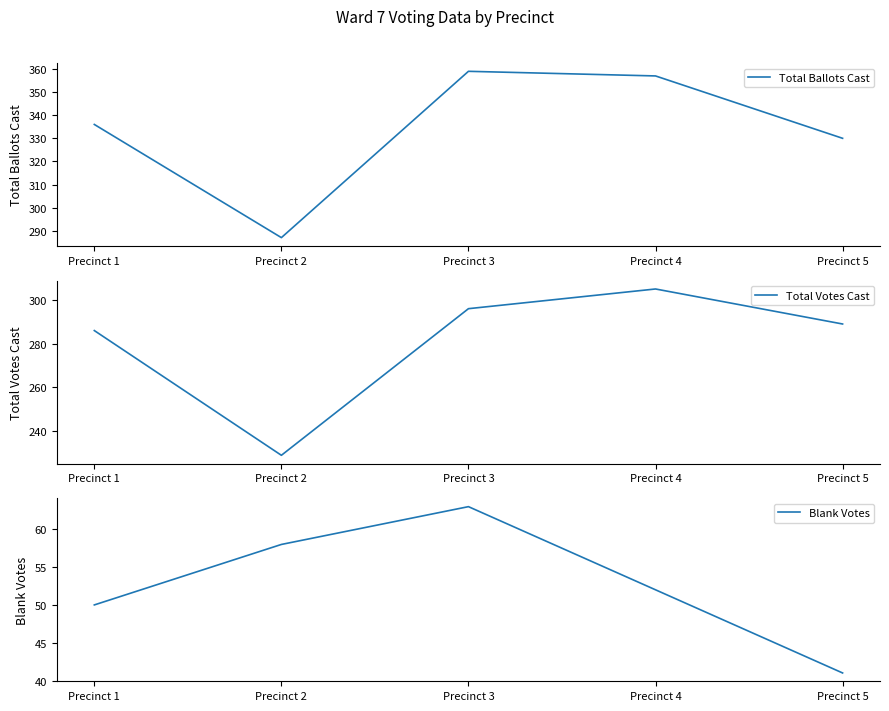

What are all the series names shown in the legend?

Total Ballots Cast, Total Votes Cast, Blank Votes